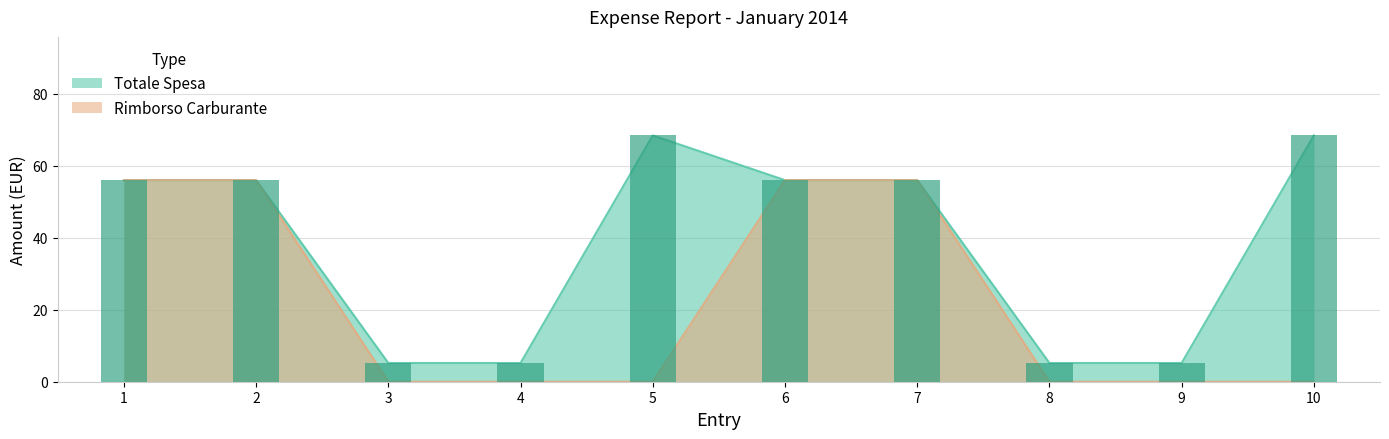

What is the difference between the maximum and minimum values in the Totale Spesa series?

63.2